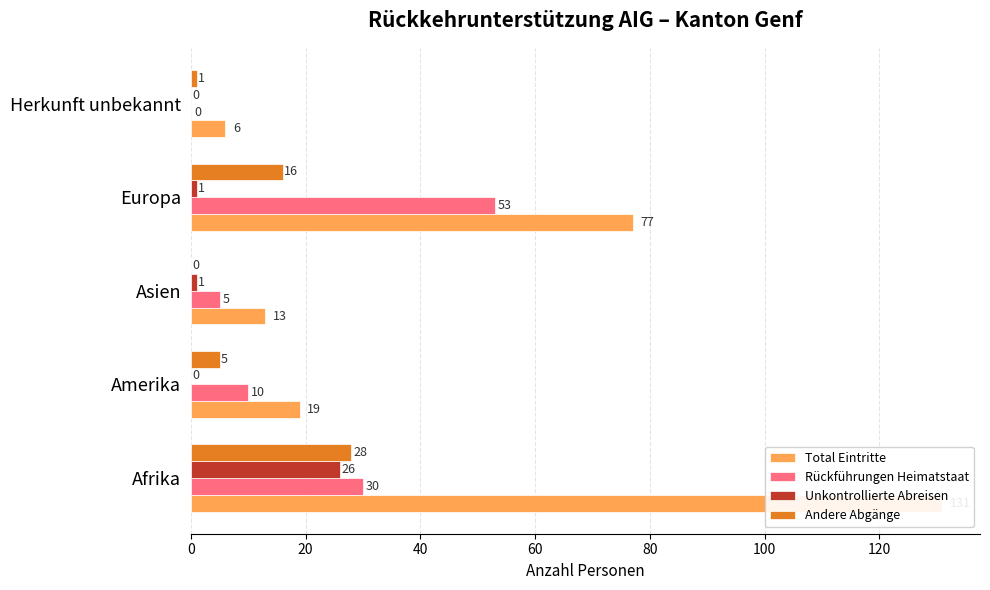

What are all the series names shown in the legend?

Total Eintritte, Rückführungen Heimatstaat, Unkontrollierte Abreisen, Andere Abgänge